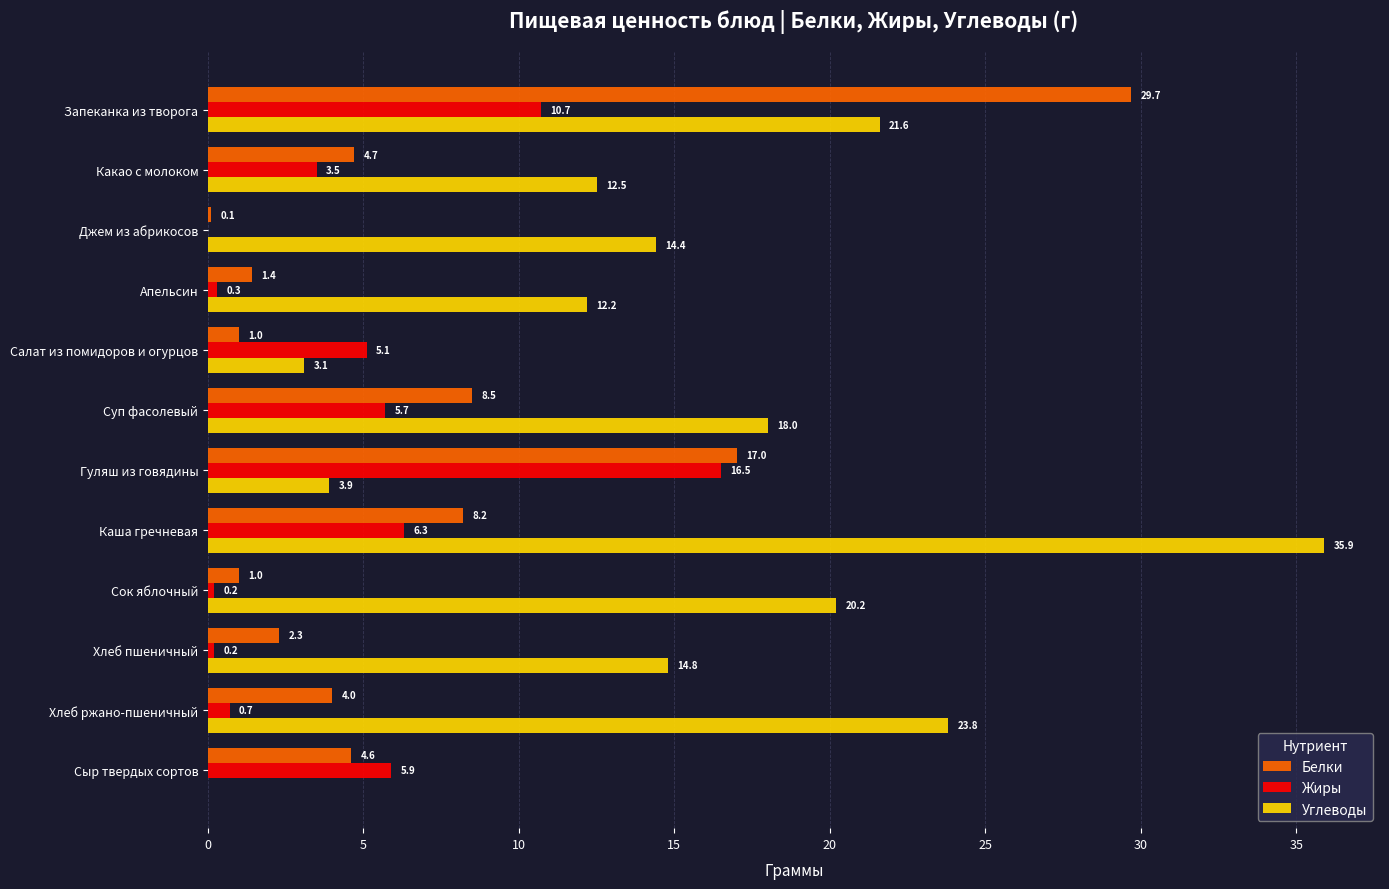

Is the value of Белки at Хлеб пшеничный greater than the value of Углеводы at Какао с молоком?

No